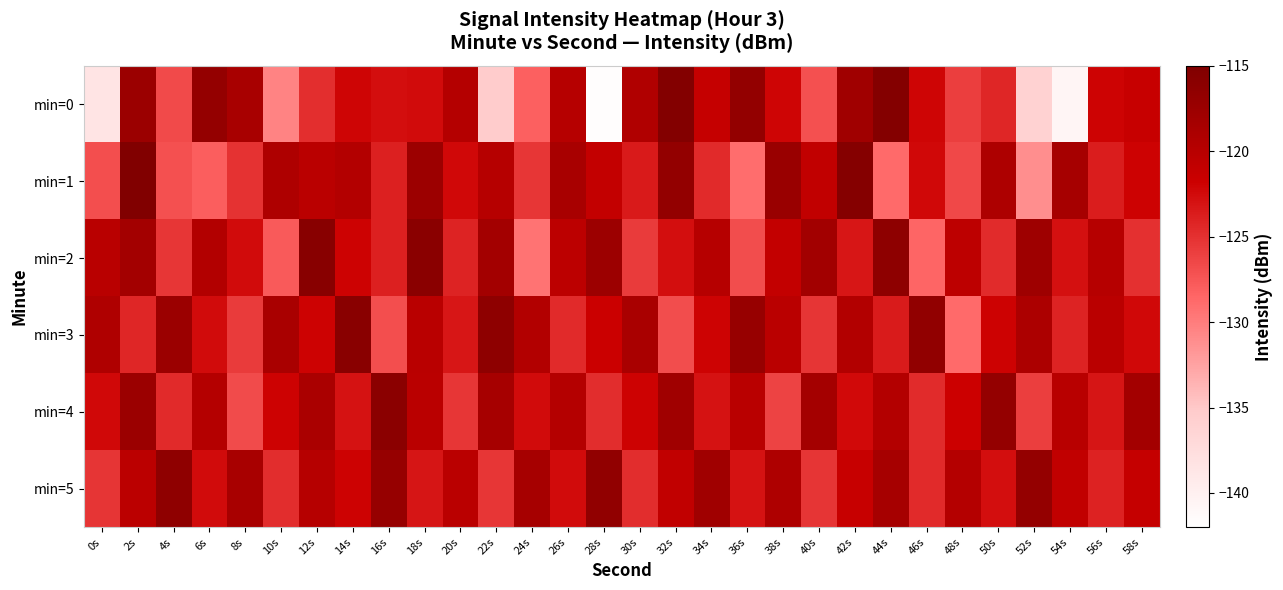

What is the minimum value shown in the chart?

-141.8